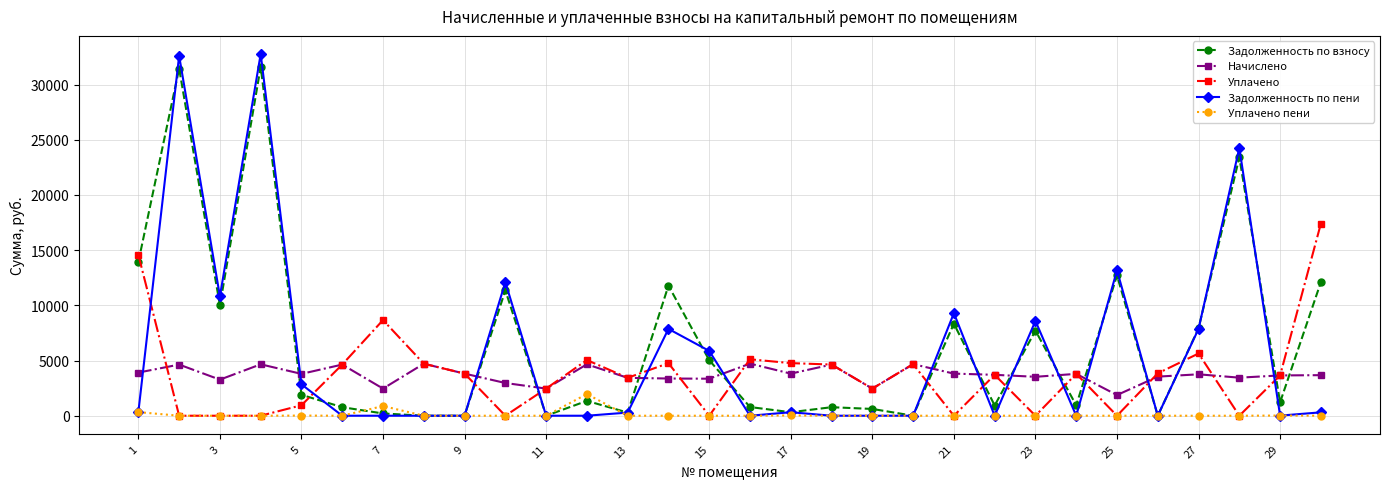

True or false: Уплачено and Задолженность по взносу cross at least once.

True